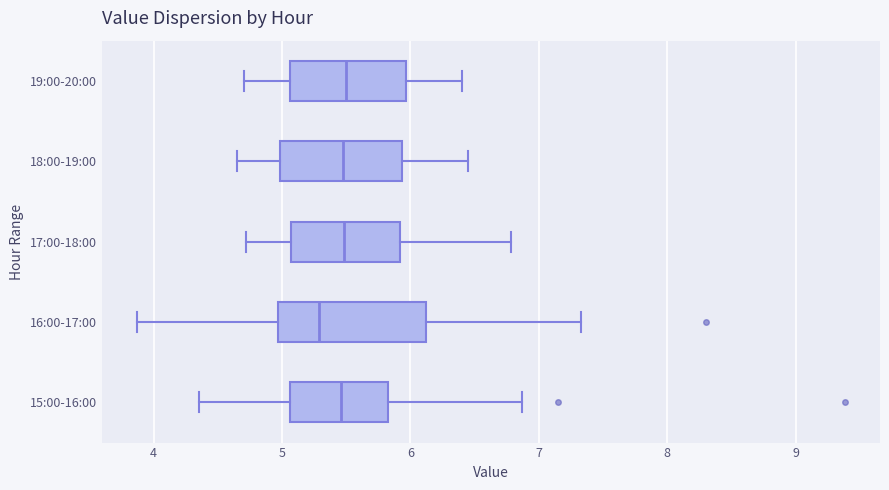

Reading bottom to top, transcribe this box plot: for each box, give where its median line is, the range the box spans, and where its two whiskers end, as read against the x-axis. The values are not printed on the chart, so give them approximately, as read against the axis.

15:00-16:00: median 5.5, box 5.1 to 5.8, whiskers 4.4 to 6.9
16:00-17:00: median 5.3, box 5.0 to 6.1, whiskers 3.9 to 7.3
17:00-18:00: median 5.5, box 5.1 to 5.9, whiskers 4.7 to 6.8
18:00-19:00: median 5.5, box 5.0 to 5.9, whiskers 4.7 to 6.5
19:00-20:00: median 5.5, box 5.1 to 6.0, whiskers 4.7 to 6.4